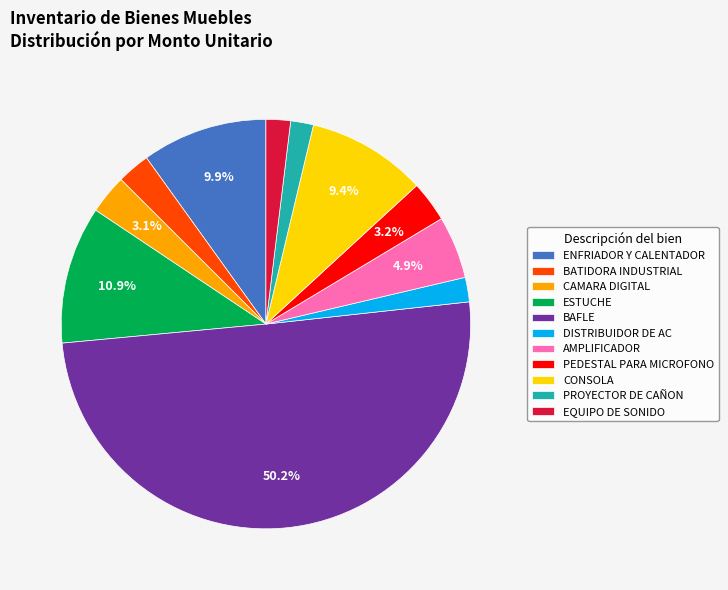

Approximately how many times larger is the value at PROYECTOR DE CAÑON compared to BATIDORA INDUSTRIAL?

0.7